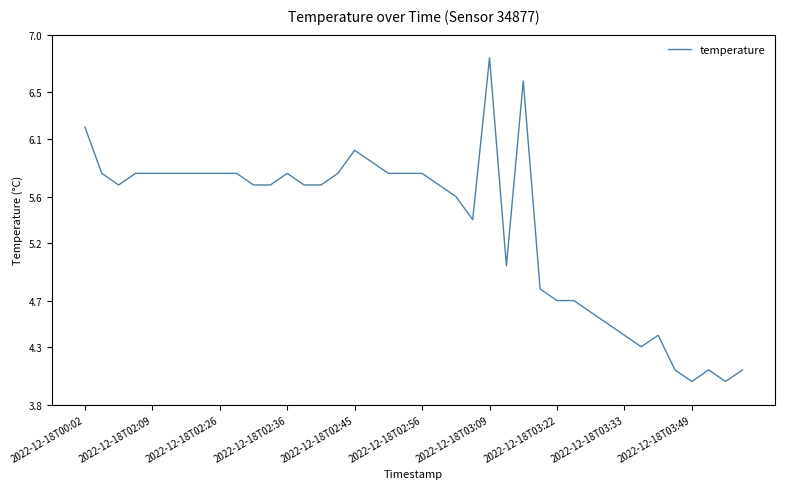

What is the minimum value shown in the chart?

4.0